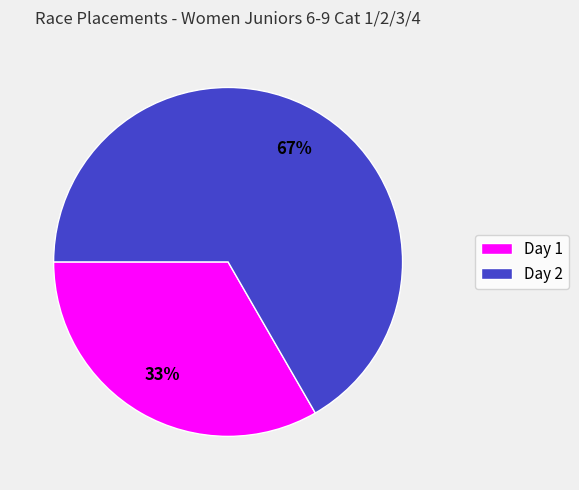

Which slice represents more than half of the pie?

Day 2